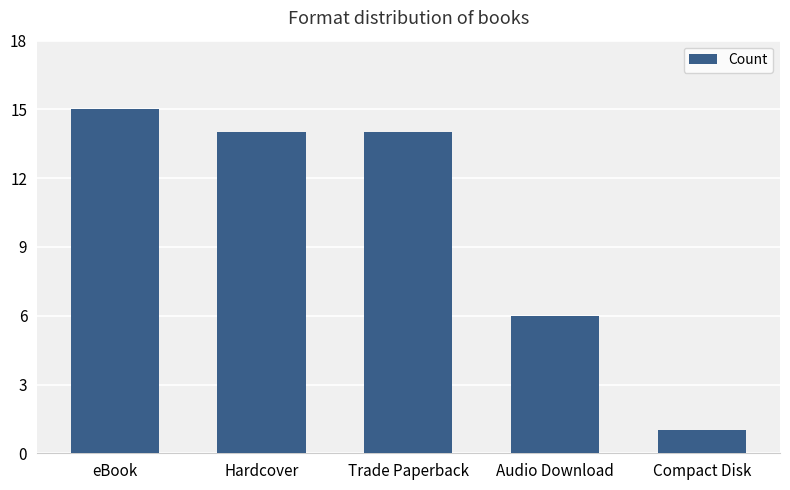

What is the difference between the maximum and minimum values?

14